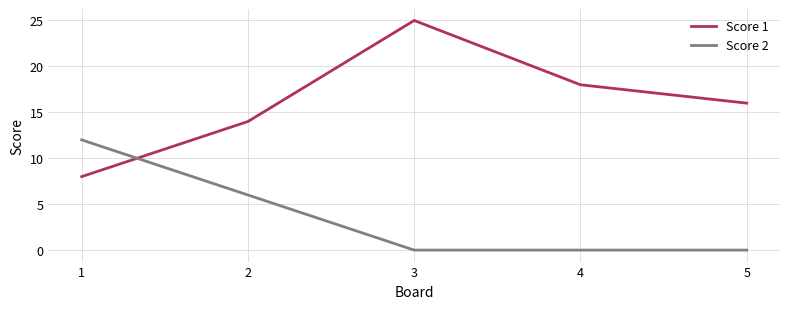

Reading left to right, what are all the values shown in this chart?

Score 1: 1=8	2=14	3=25	4=18	5=16
Score 2: 1=12	2=6	3=0	4=0	5=0